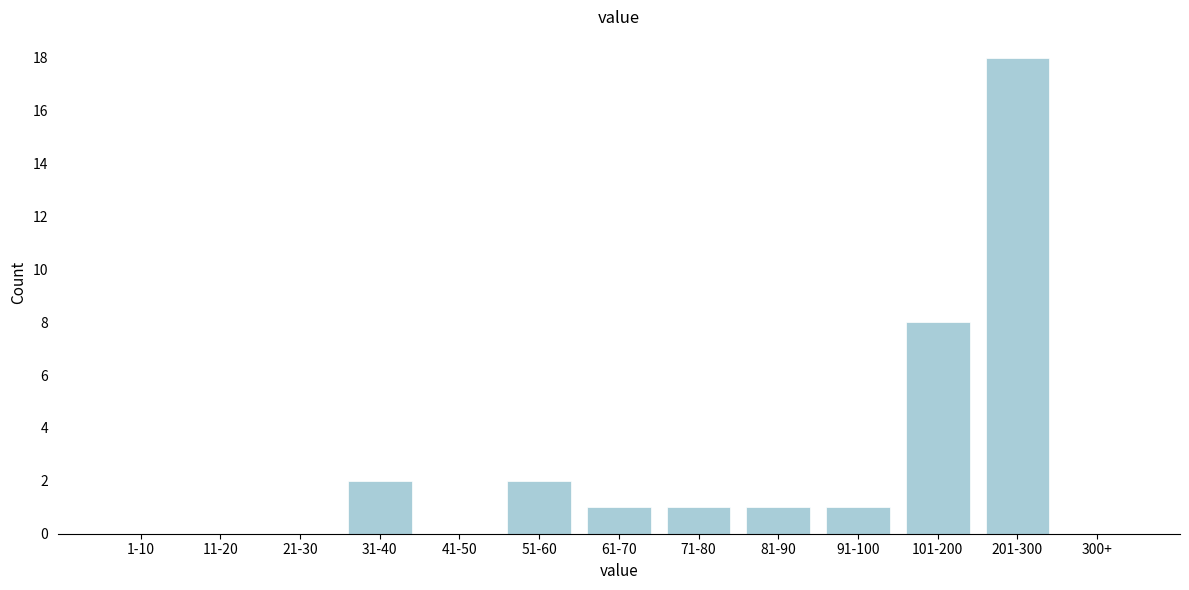

Reading left to right, list all the values displayed in this chart.

1-10=0	11-20=0	21-30=0	31-40=2	41-50=0	51-60=2	61-70=1	71-80=1	81-90=1	91-100=1	101-200=8	201-300=18	300+=0